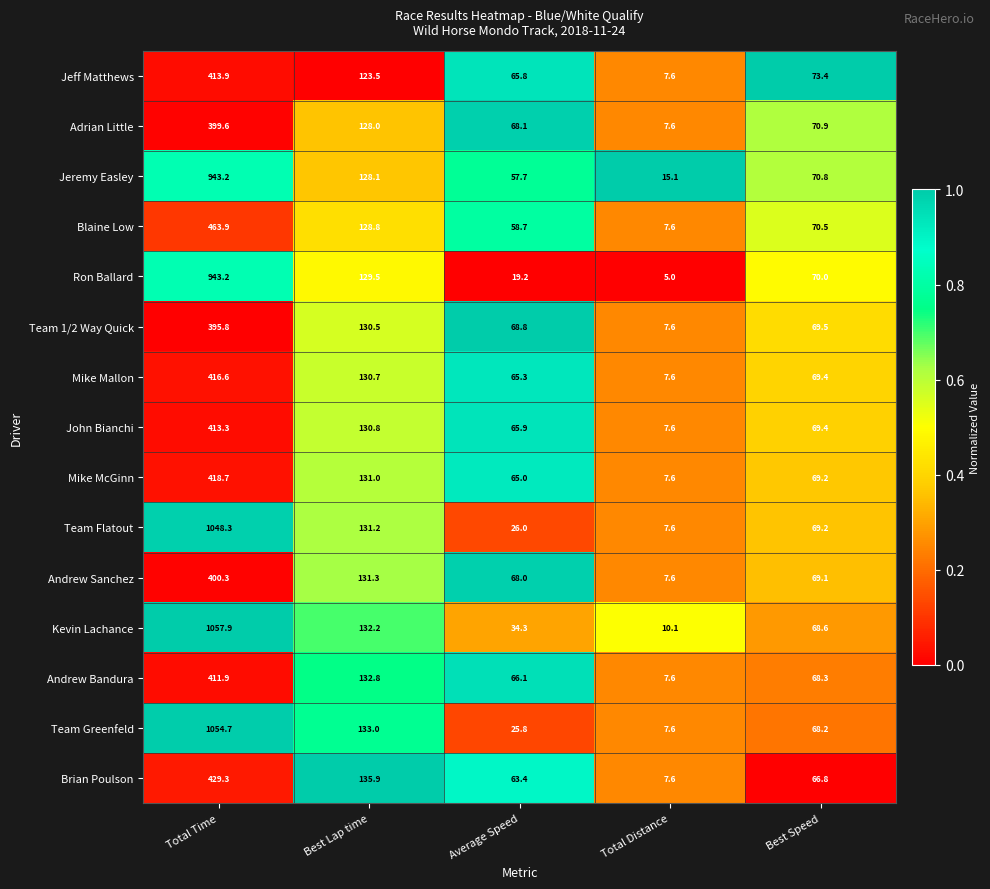

Is it true that Mike Mallon equals 69.4 at Best Speed?

True